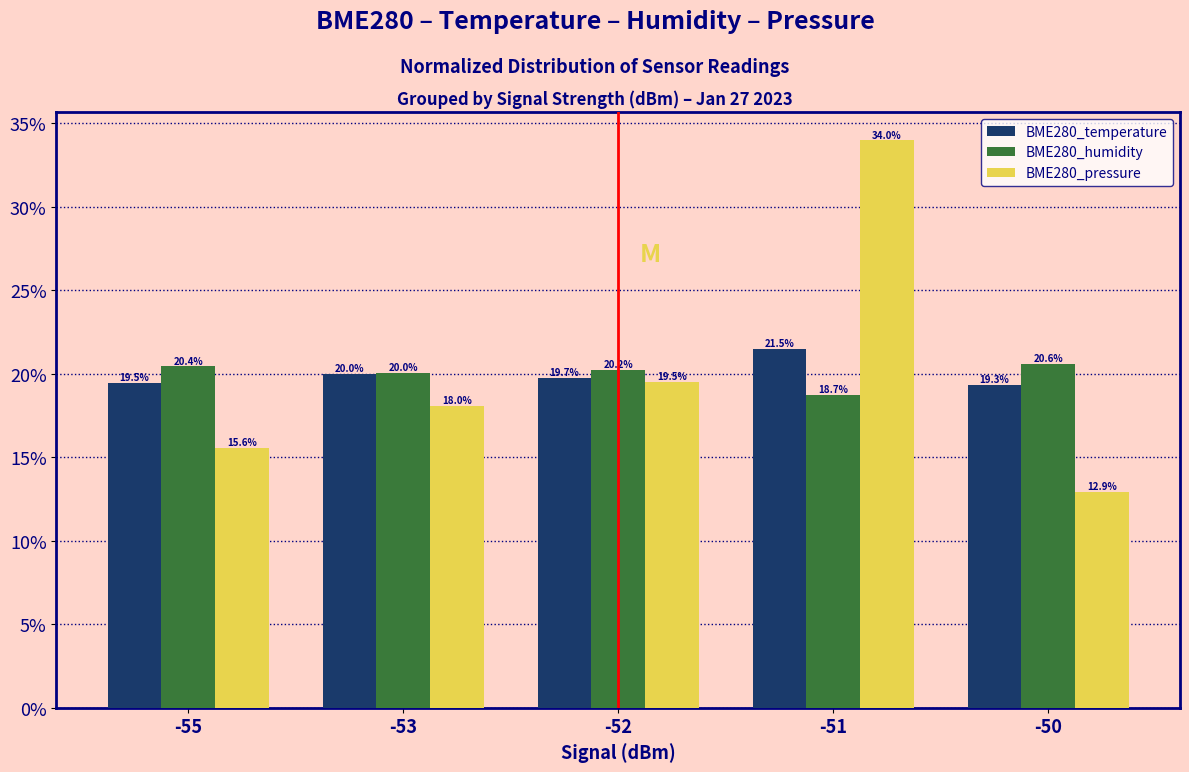

Rank the categories by BME280_humidity value from lowest to highest.

-51, -53, -52, -55, -50